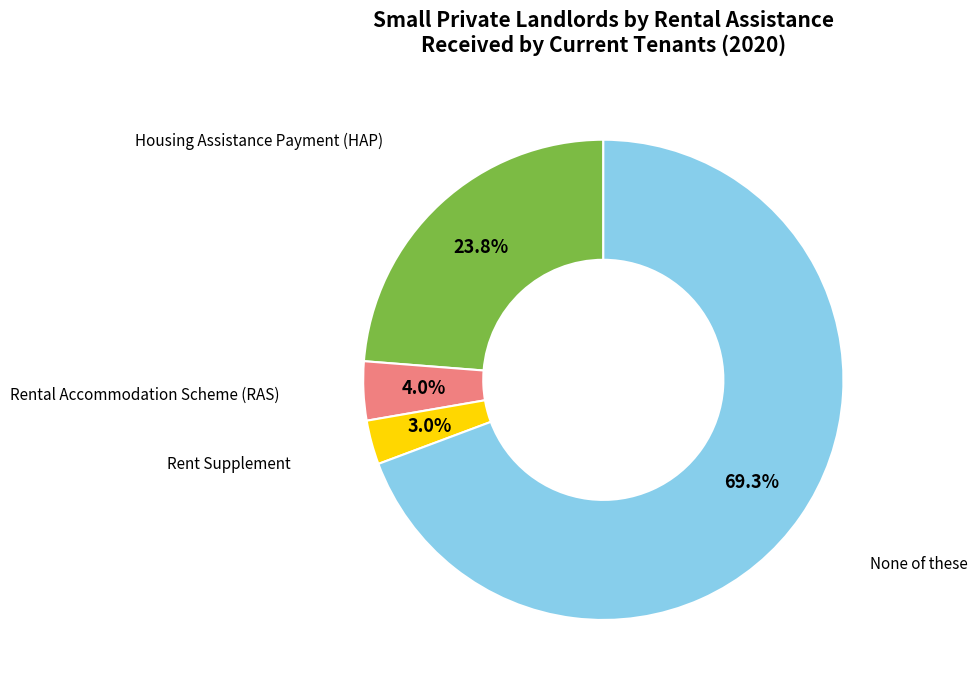

Does any single category account for the majority?

Yes